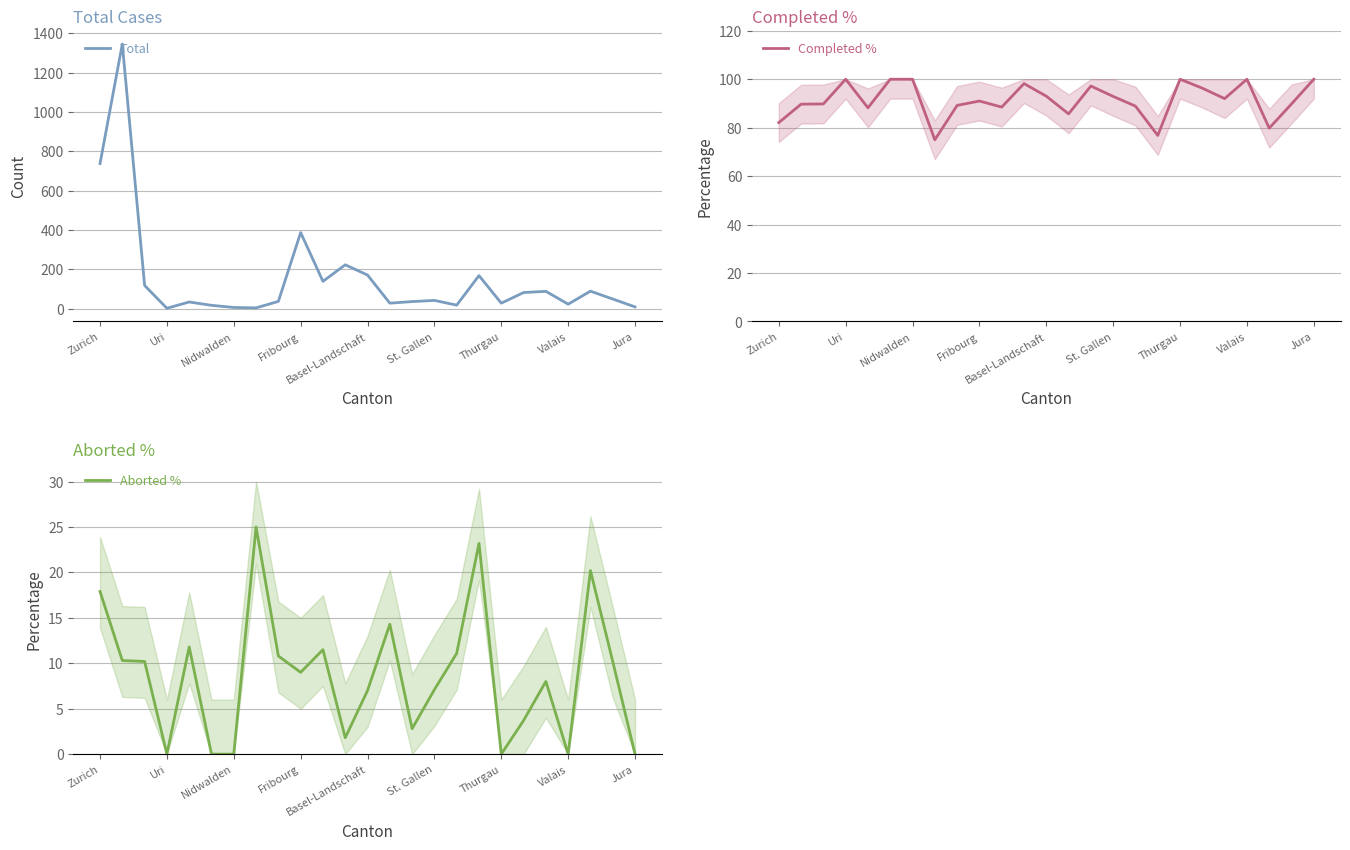

At which label does Aborted % first exceed 9?

Zurich